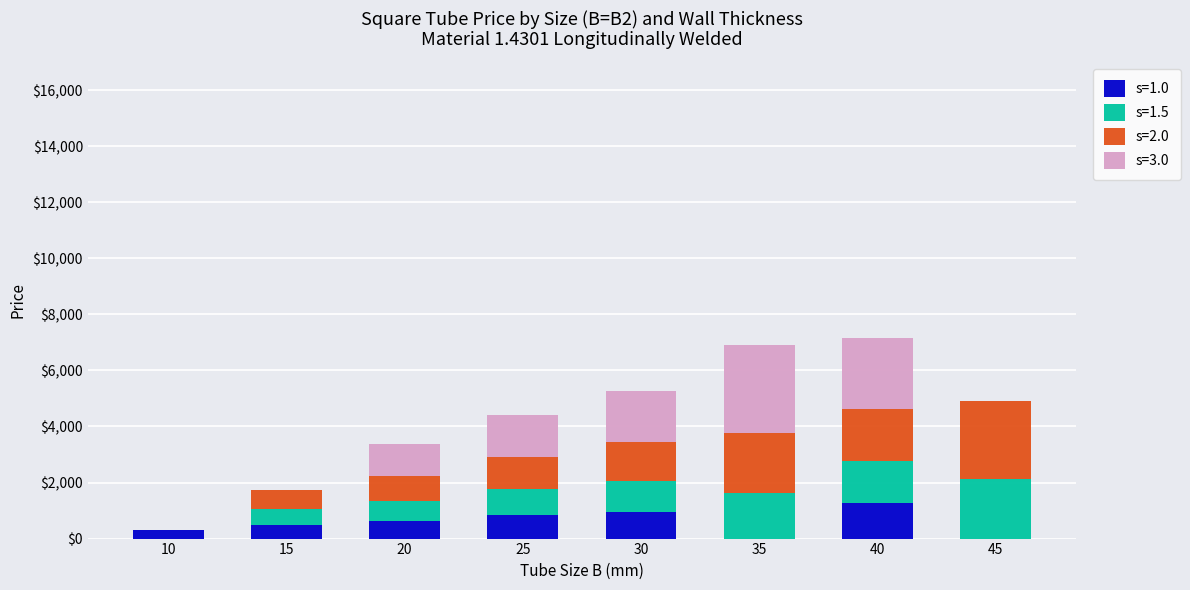

What are all the series names shown in the legend?

s=1.0, s=1.5, s=2.0, s=3.0